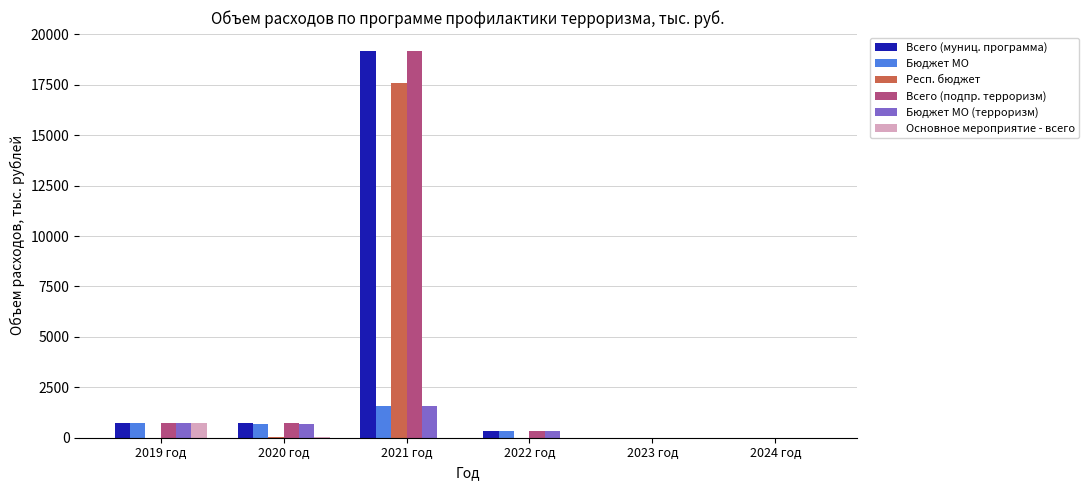

How many series are shown in this chart?

6